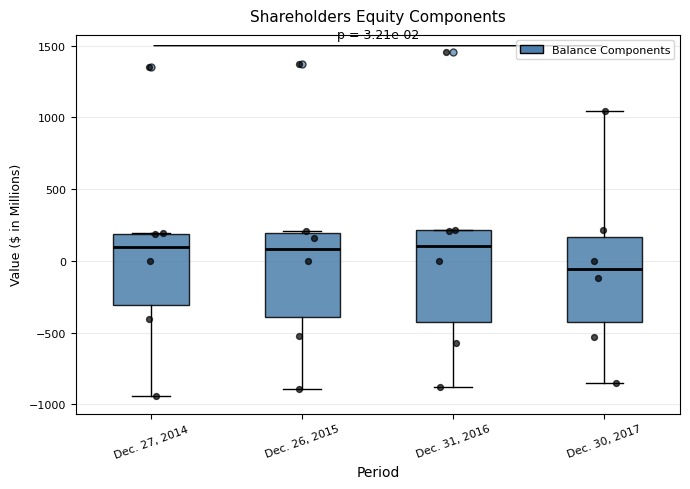

Which box has the lowest median line?

Dec. 30, 2017